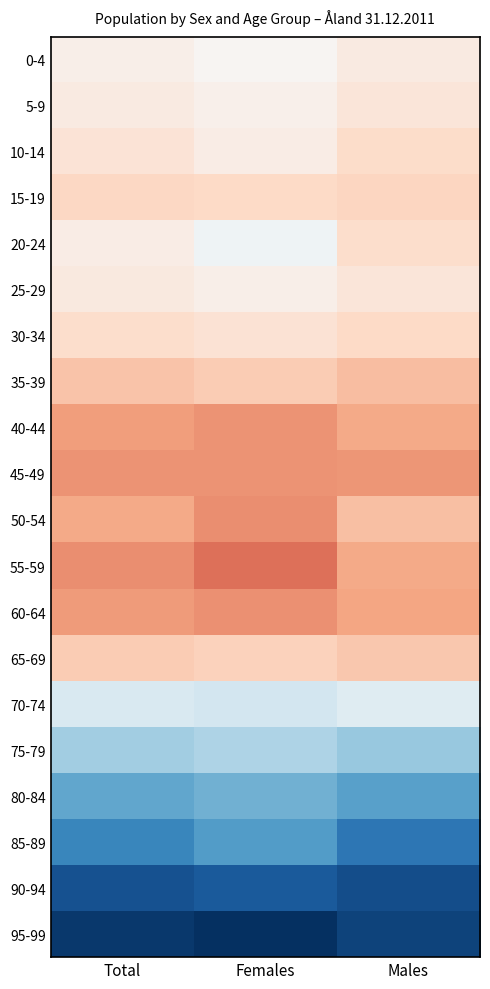

Between Females and Total, which is larger?

Total